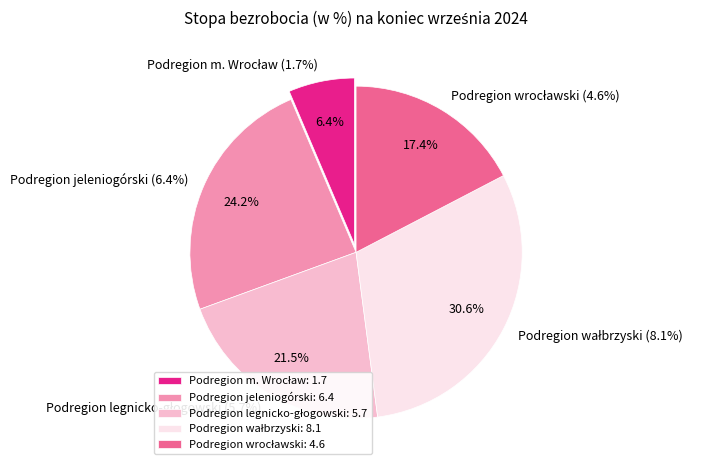

Rank the categories by value from highest to lowest.

Podregion wałbrzyski, Podregion jeleniogórski, Podregion legnicko-głogowski, Podregion wrocławski, Podregion m. Wrocław